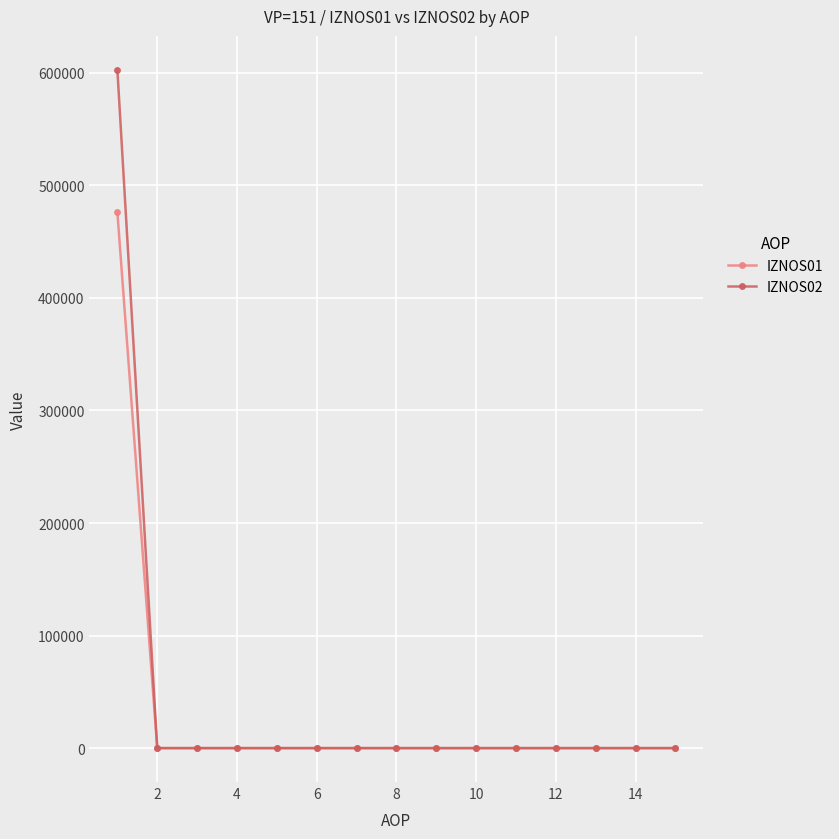

Reading left to right, what are all the values shown in this chart?

IZNOS01: 476098.7	0.0	0.0	0.0	0.0	0.0	0.0	0.0	0.0	0.0	0.0	0.0	0.0	0.0	0.0
IZNOS02: 602700.1	0.0	0.0	0.0	0.0	0.0	0.0	0.0	0.0	0.0	0.0	0.0	0.0	0.0	0.0